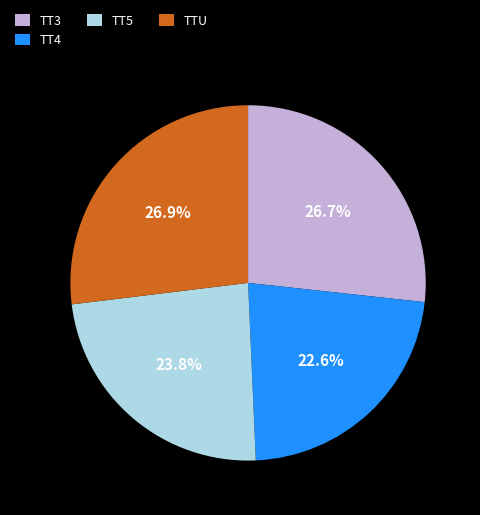

Does TT3 account for over 50% of the chart?

No